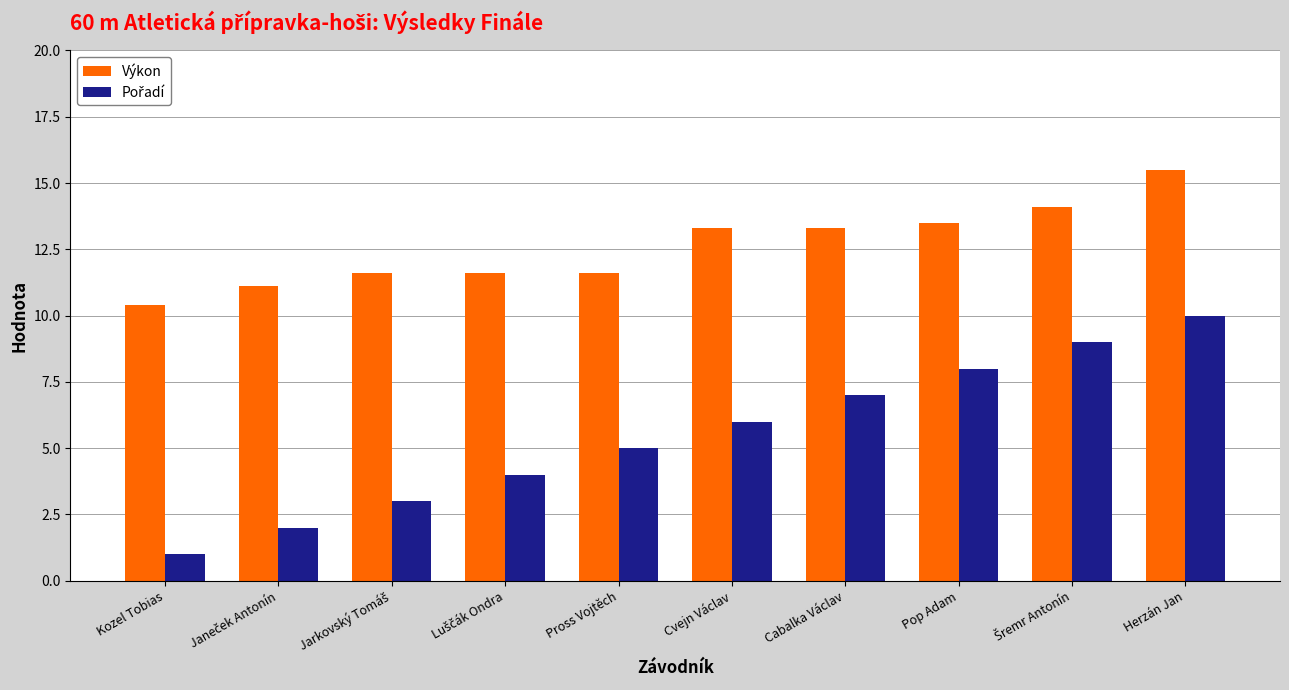

What is the value of the Výkon bar at the 7th from the left?

13.3